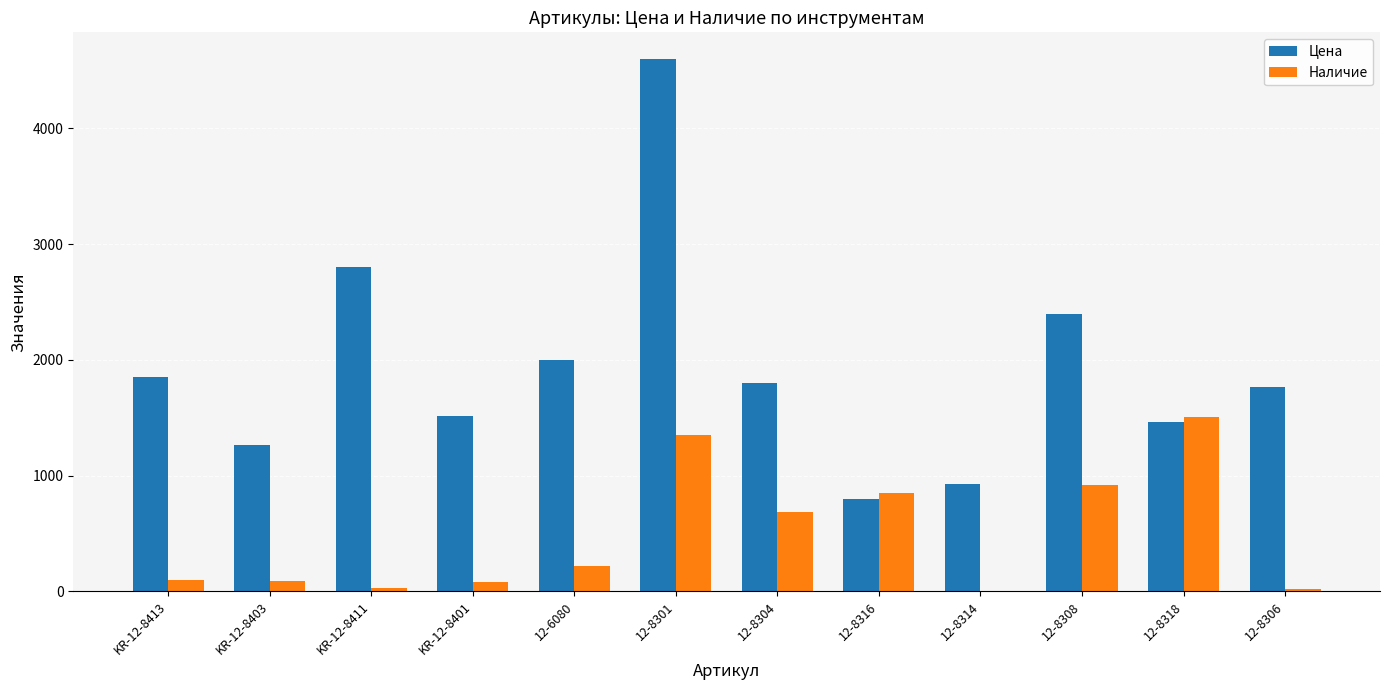

Is the value of Наличие at 12-8314 greater than the value of Цена at KR-12-8413?

No